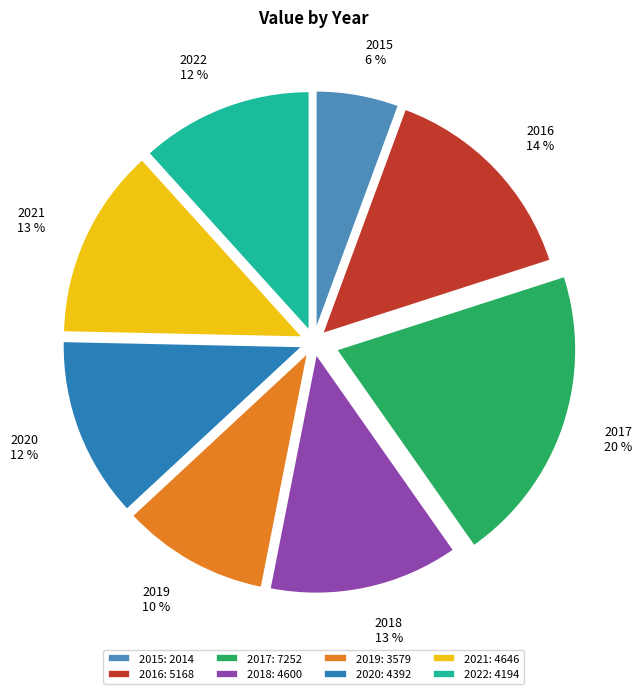

What percentage is the 2021 slice, to the nearest percent?

13%